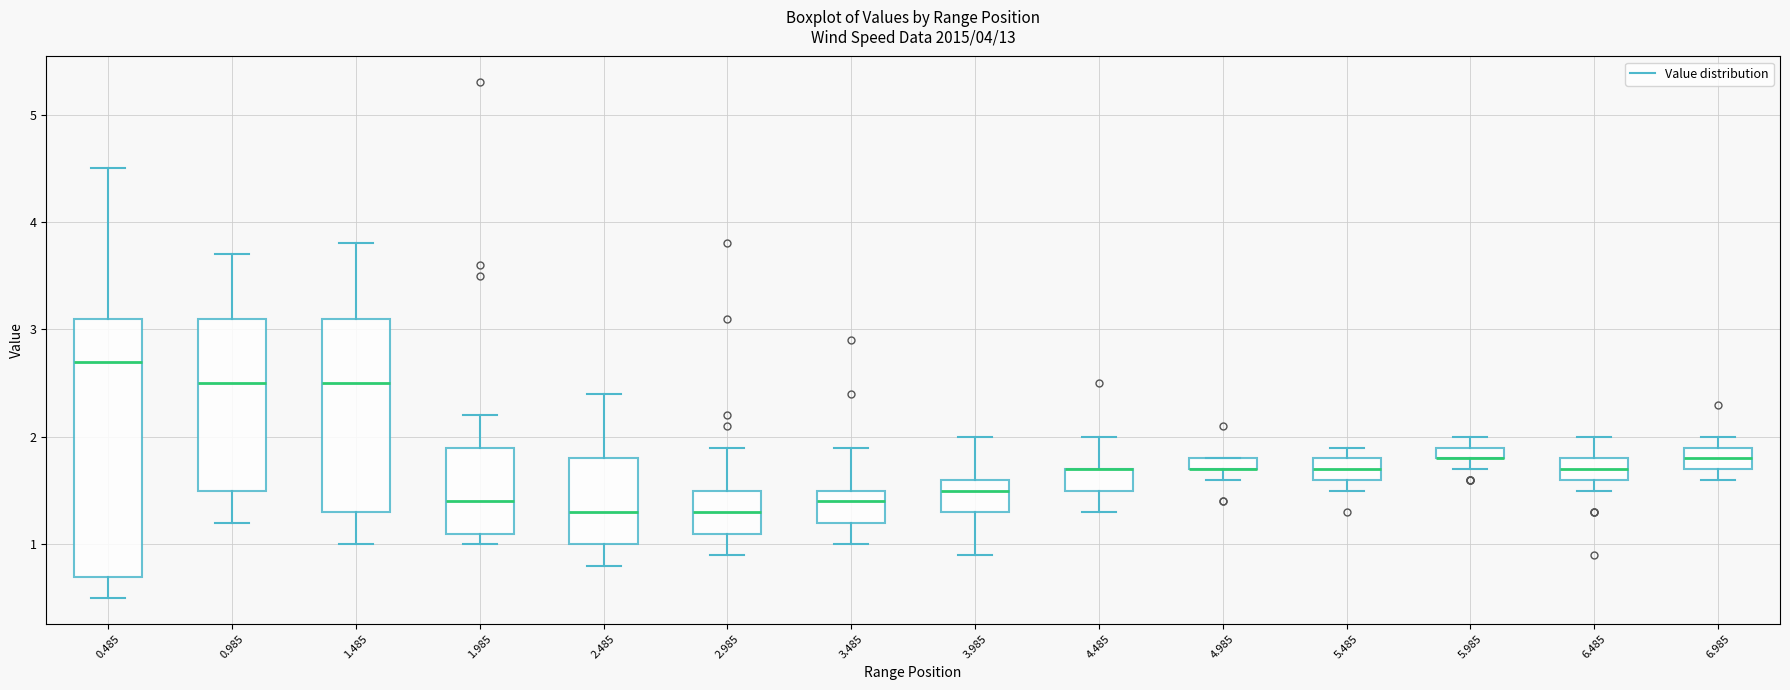

Where is the upper edge of the box at x = 4.485 on the y-axis? The values are not printed on the chart, so give them approximately, as read against the axis.

1.7